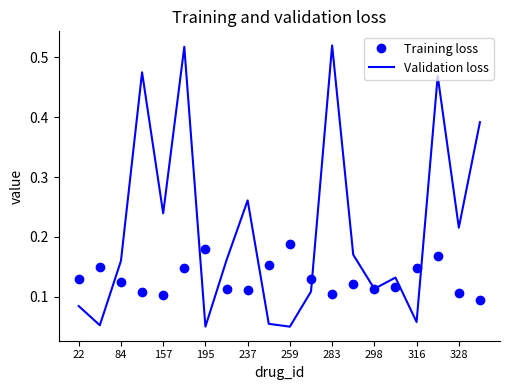

Which series has the widest spread of values?

Validation loss